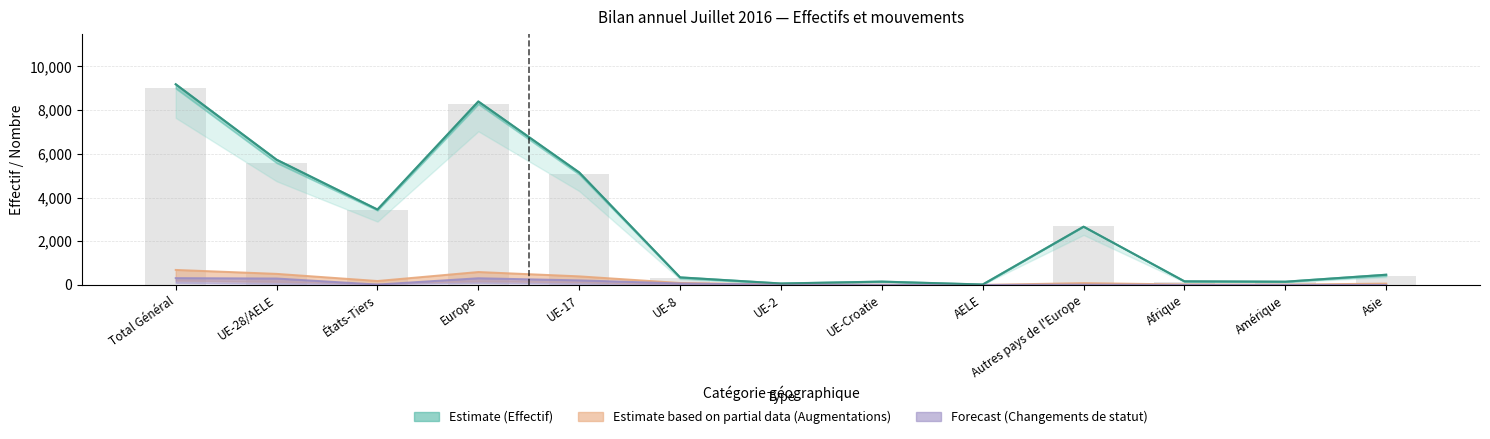

How many data points does each series have?

13